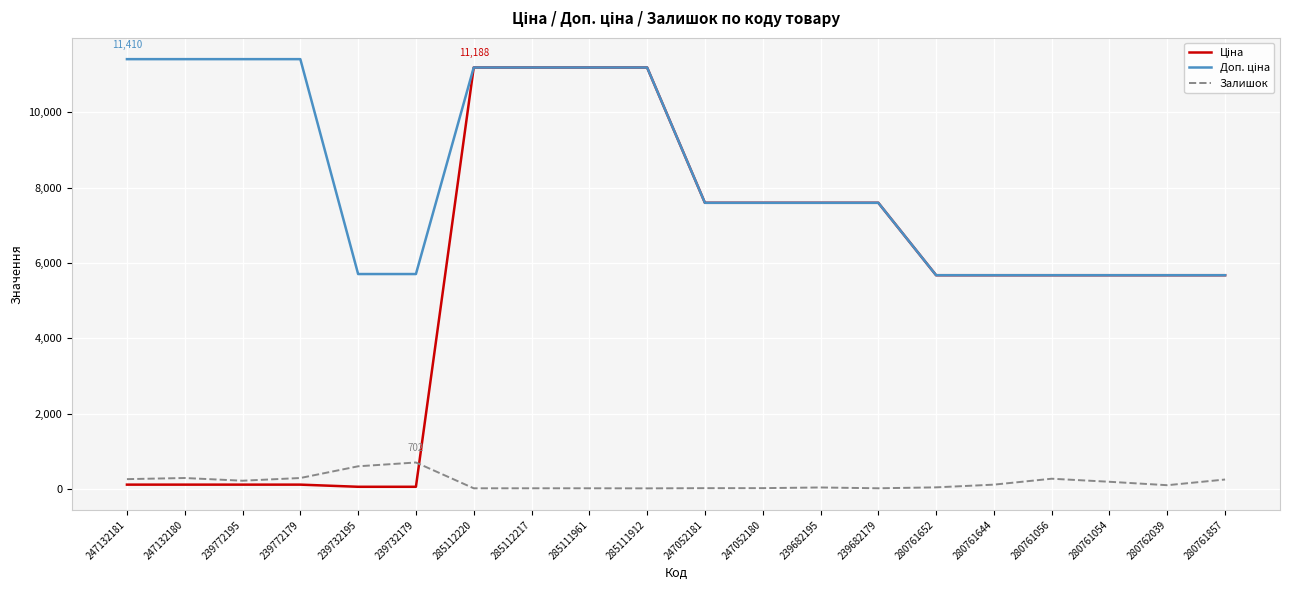

What is the approximate value of Залишок at 280761857?

250.0